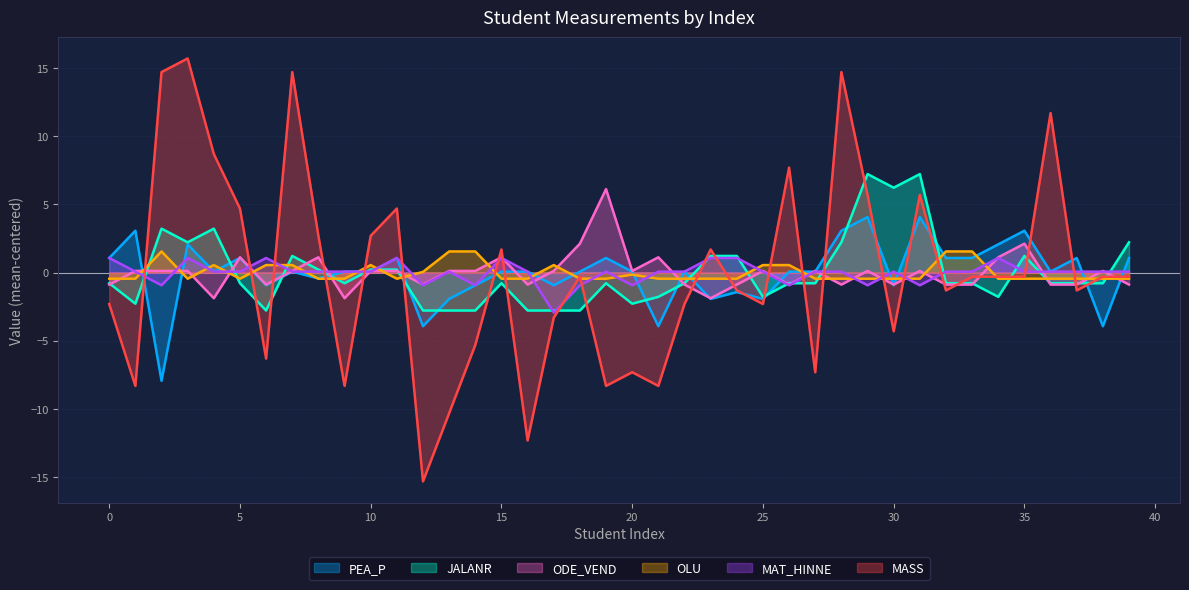

What is the lowest value of the PEA_P series?

-7.9